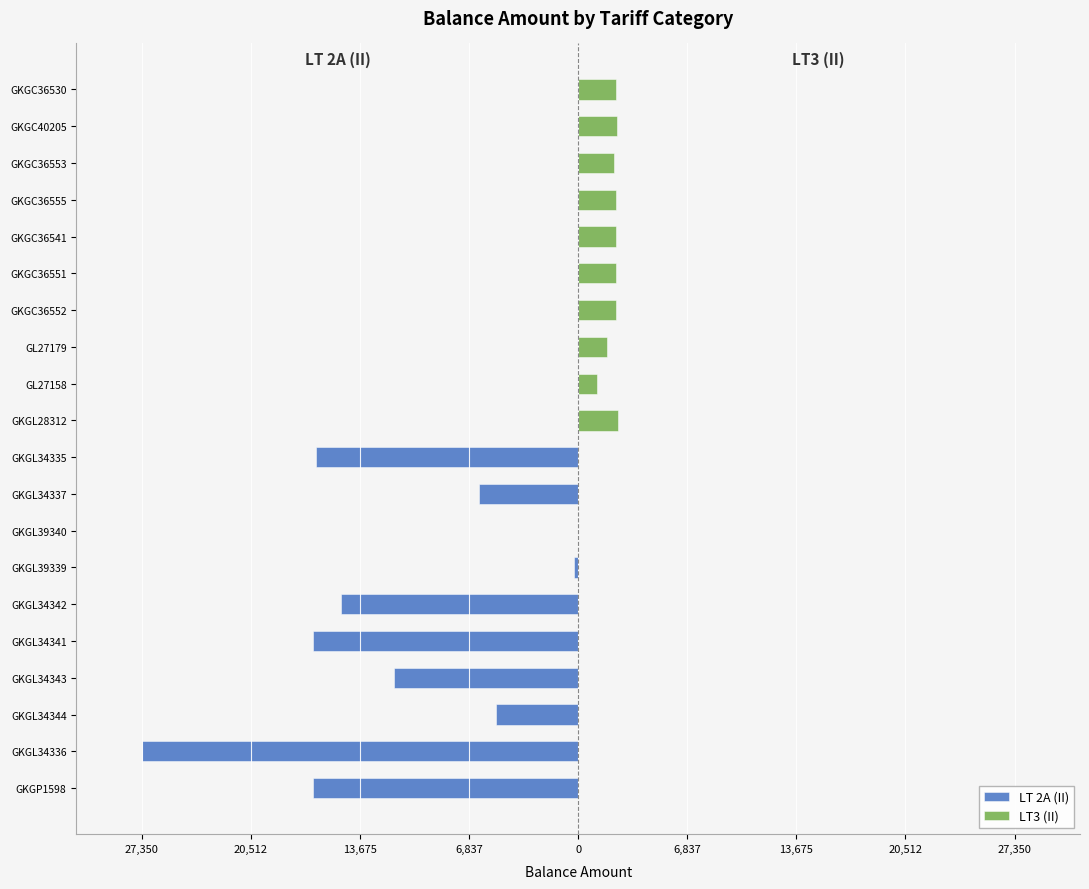

What are all the series names shown in the legend?

LT 2A (II), LT3 (II)